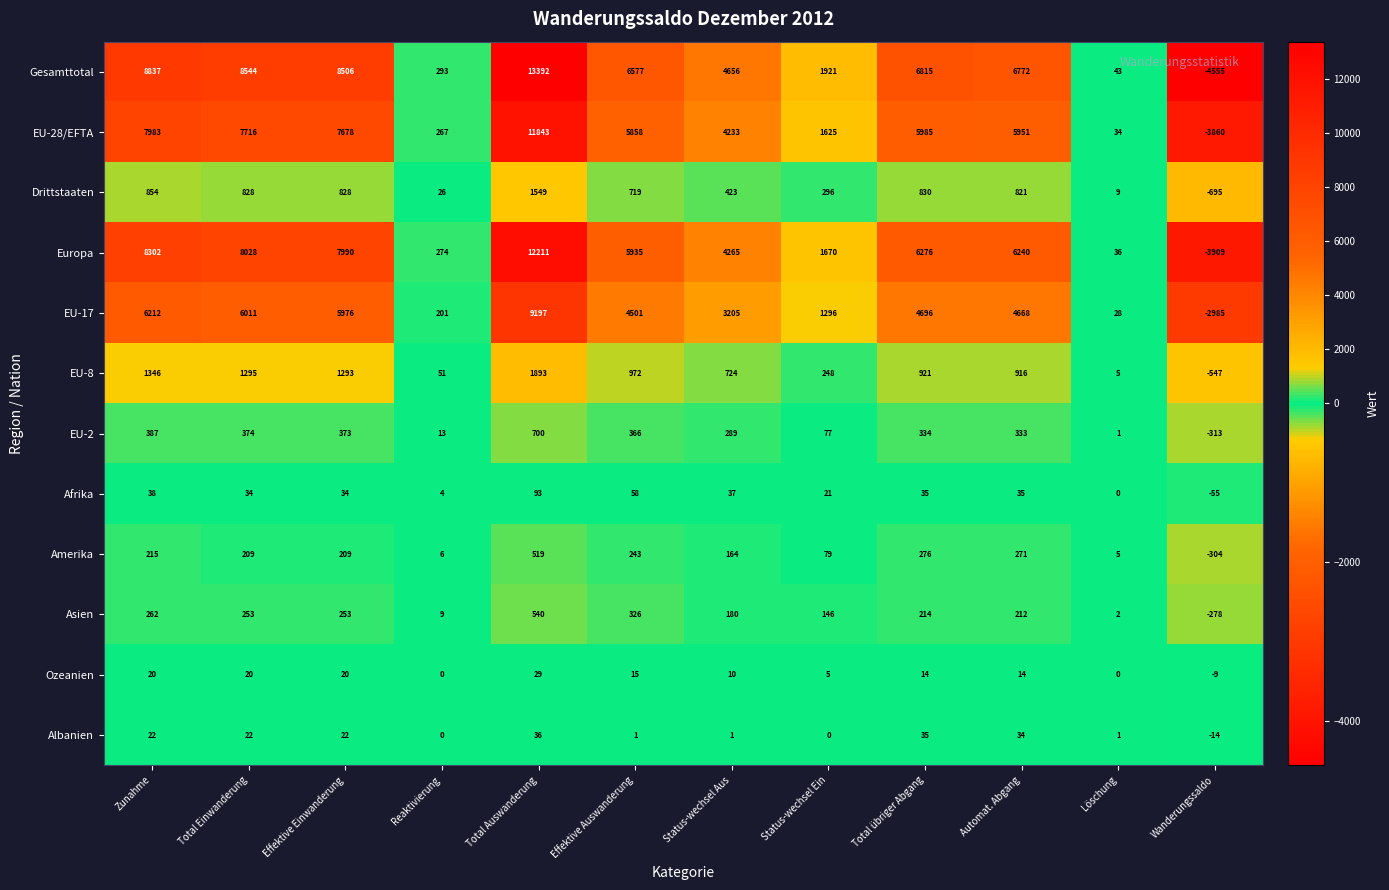

Which series has the largest total across all categories?

Gesamttotal